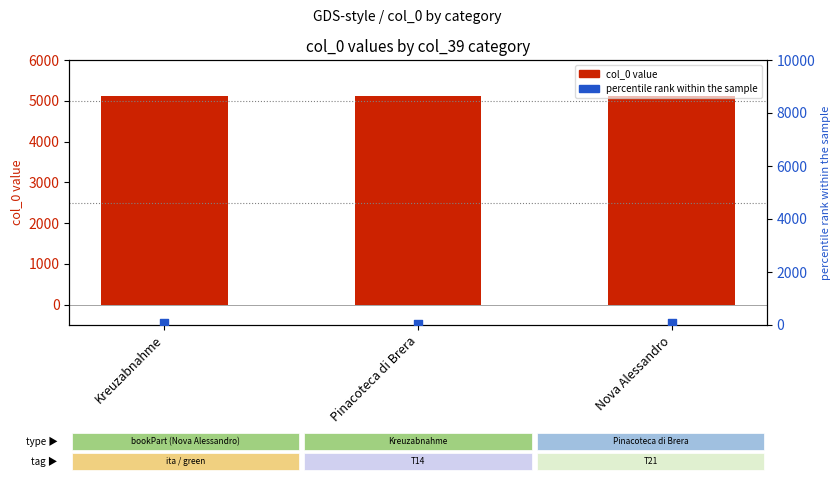

What is the total value across all series at Nova Alessandro?

5198